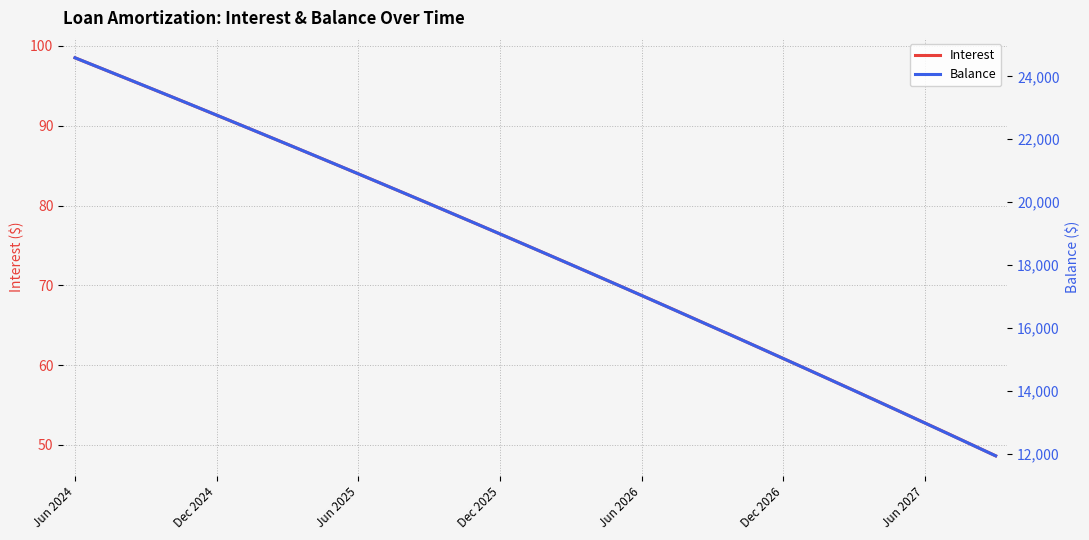

True or false: Interest and Balance intersect in this chart.

False